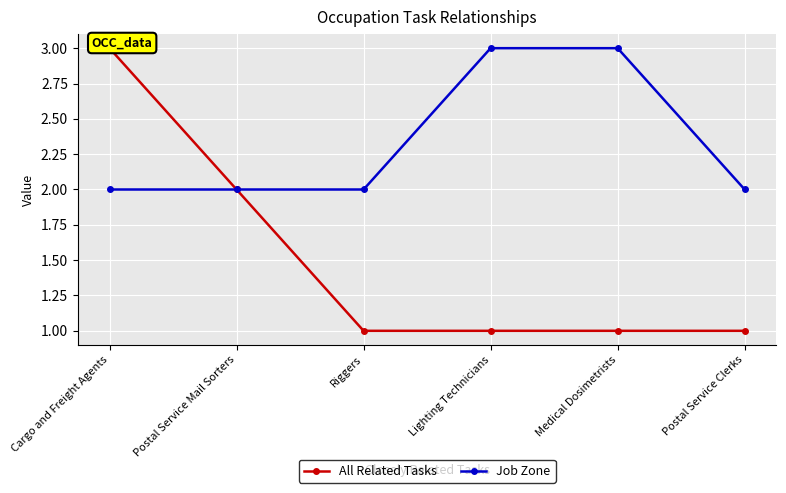

At Cargo and Freight Agents, list the series in order from smallest to largest.

Job Zone, All Related Tasks